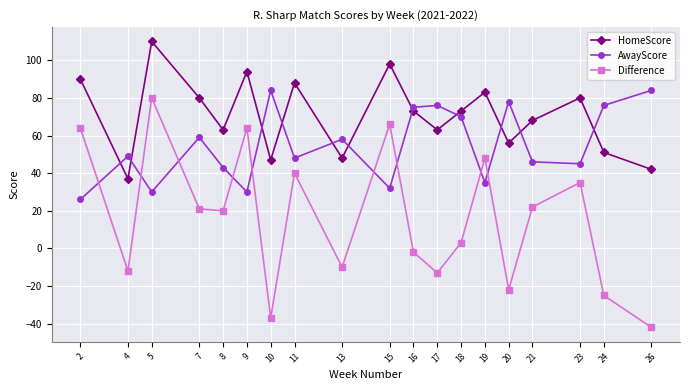

The AwayScore series shows 45 at 23. True or false?

True